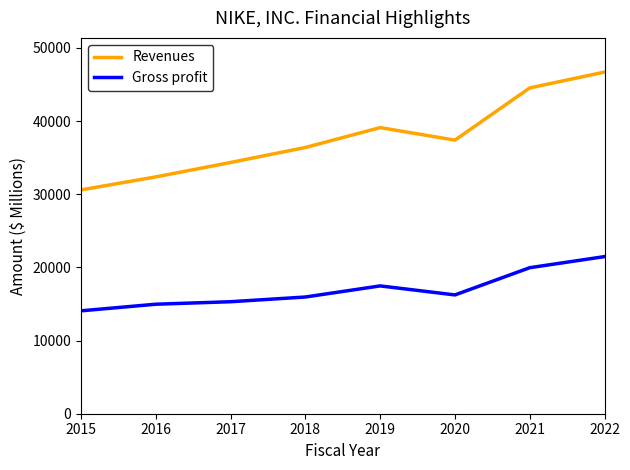

At which label does Revenues reach its peak?

2022